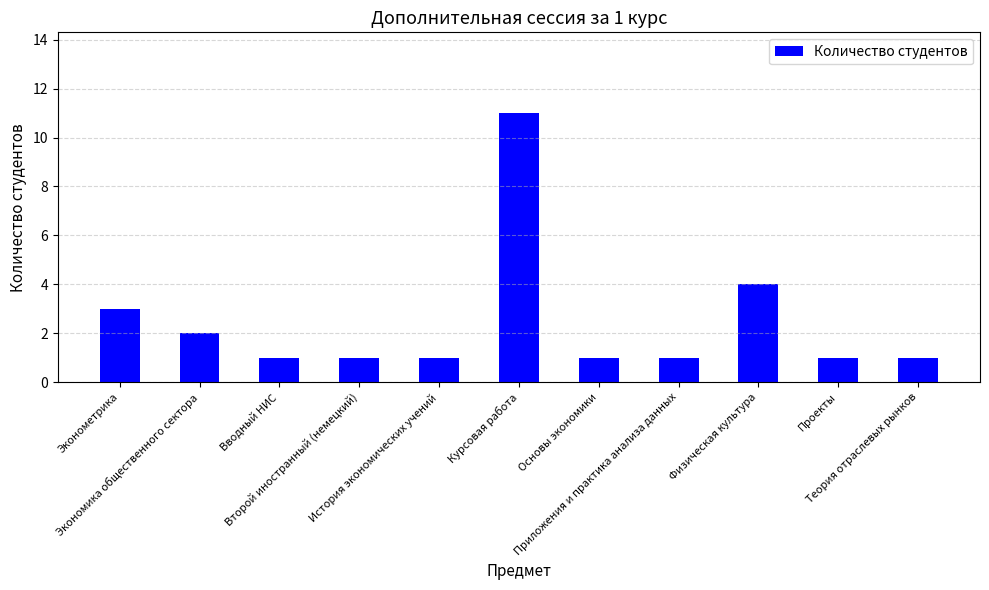

What is the sum of all values?

27